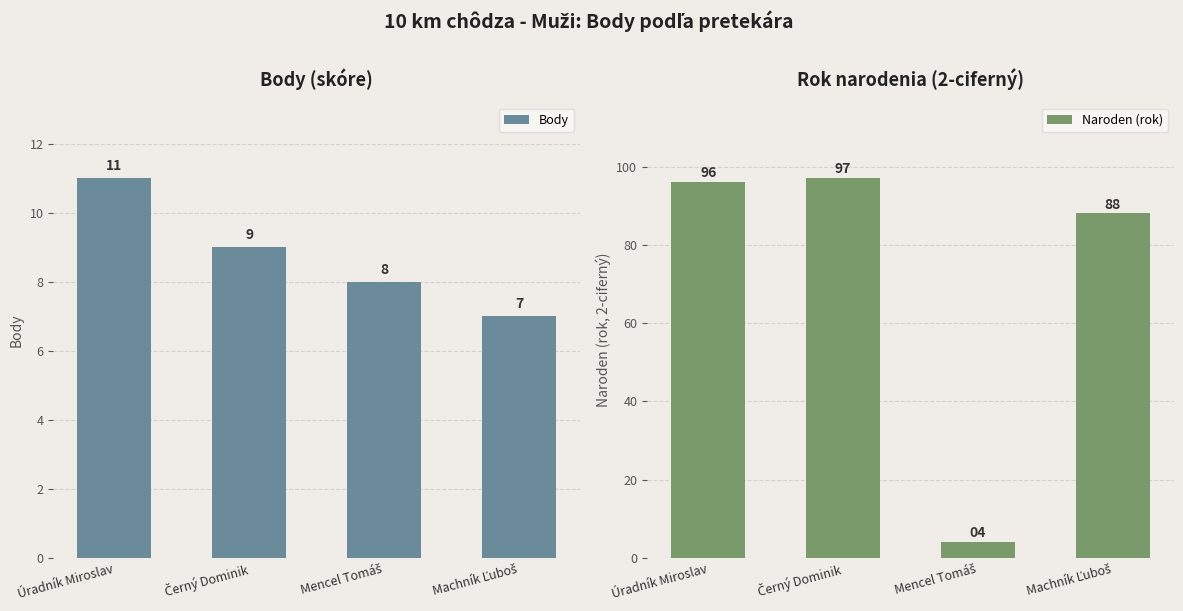

True or false: Naroden (rok) has a value of 97 at Černý Dominik.

True